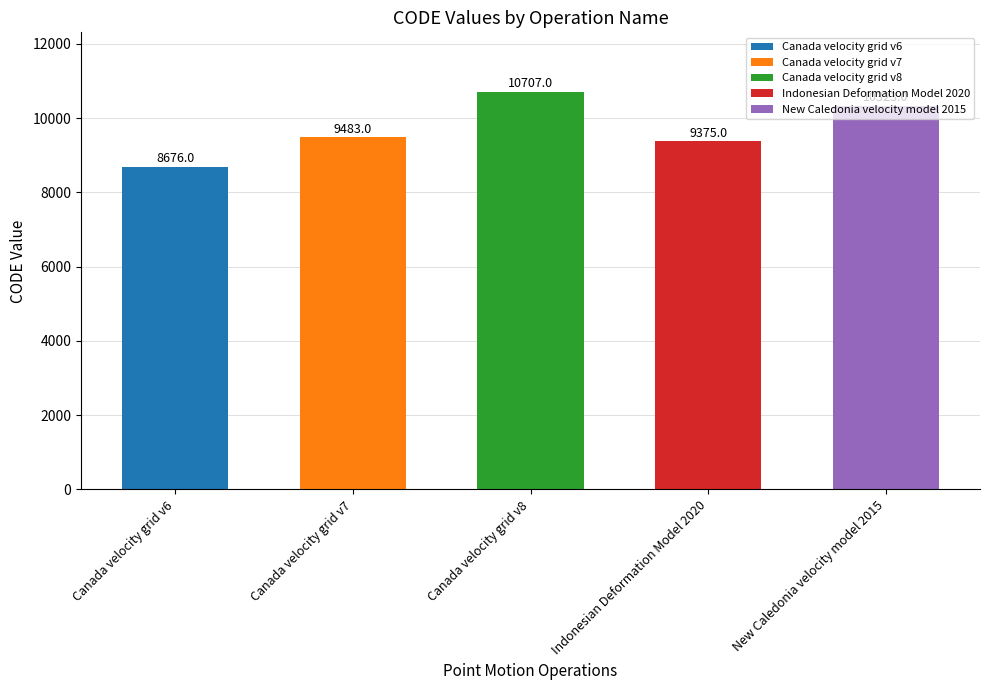

Rank the categories by value from highest to lowest.

Canada velocity grid v8, New Caledonia velocity model 2015, Canada velocity grid v7, Indonesian Deformation Model 2020, Canada velocity grid v6